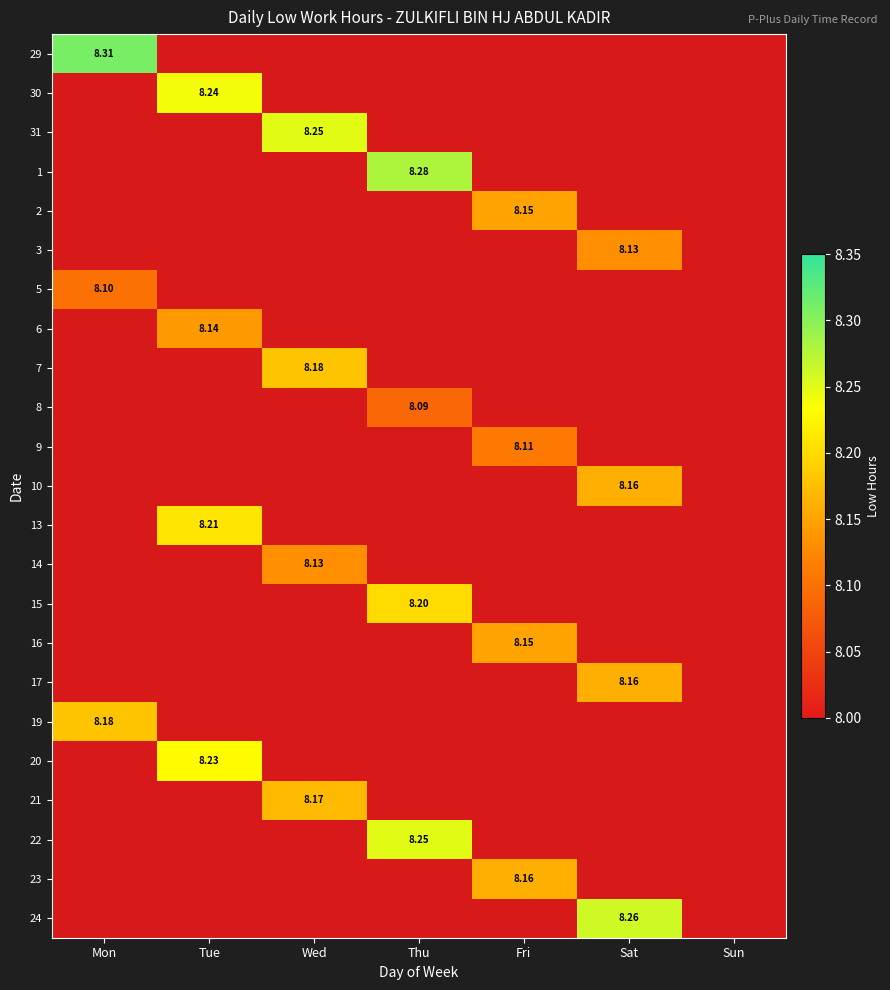

At which category is the sum across all series the highest?

Tue